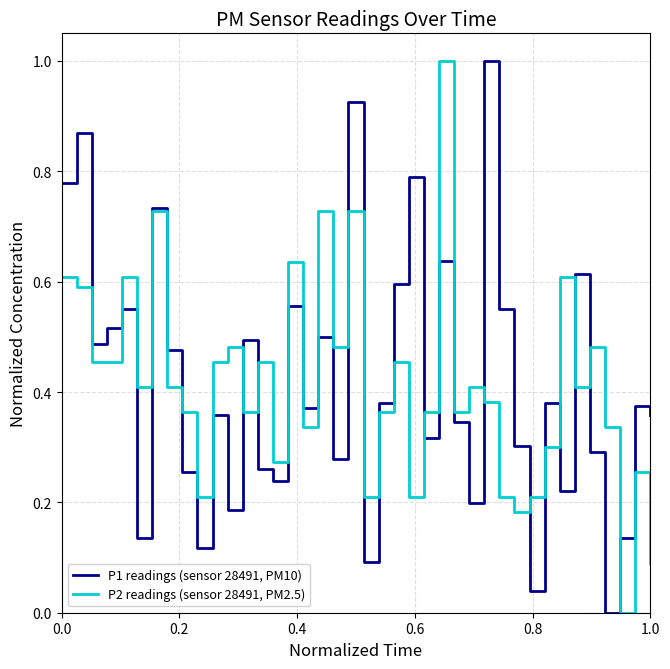

What is the maximum value for P2 readings (sensor 28491, PM2.5)?

1.0